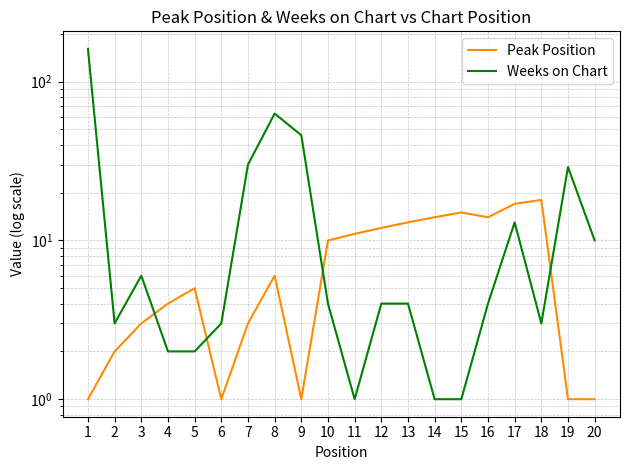

Reading left to right, transcribe all the data shown in this chart.

Peak Position: 1=1	2=2	3=3	4=4	5=5	6=1	7=3	8=6	9=1	10=10	11=11	12=12	13=13	14=14	15=15	16=14	17=17	18=18	19=1	20=1
Weeks on Chart: 1=161	2=3	3=6	4=2	5=2	6=3	7=30	8=63	9=46	10=4	11=1	12=4	13=4	14=1	15=1	16=4	17=13	18=3	19=29	20=10